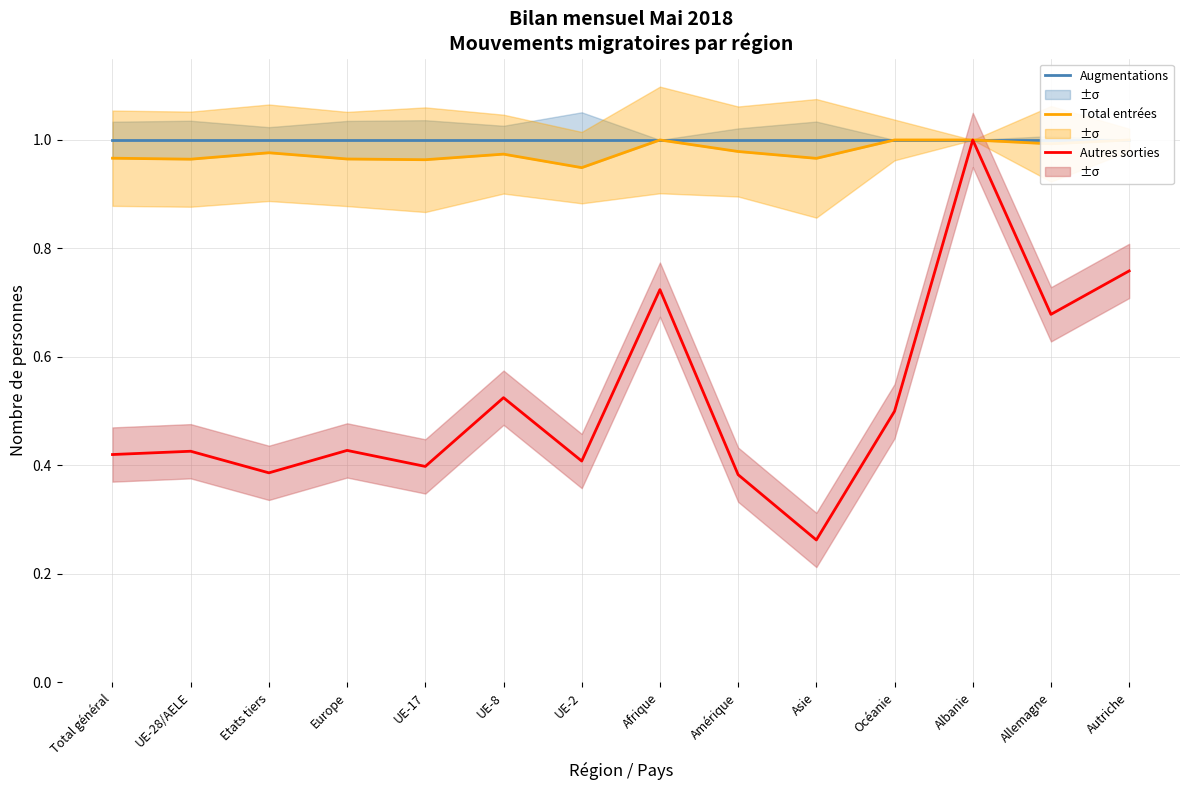

Between UE-8 and Autriche, which is larger?

UE-8